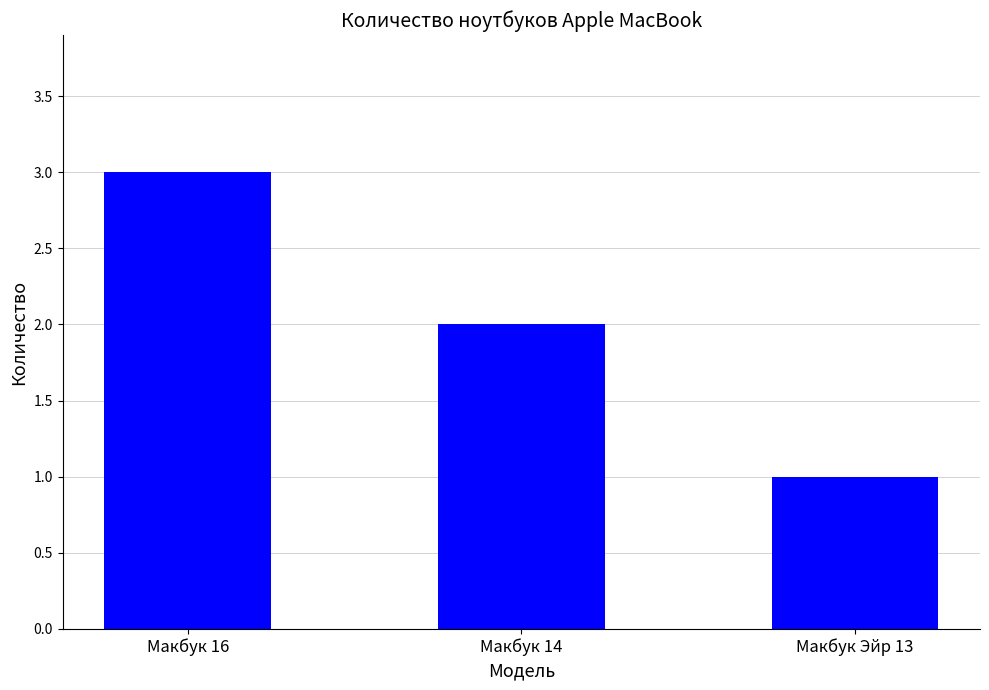

The value at Макбук Эйр 13 is 1. True or false?

True